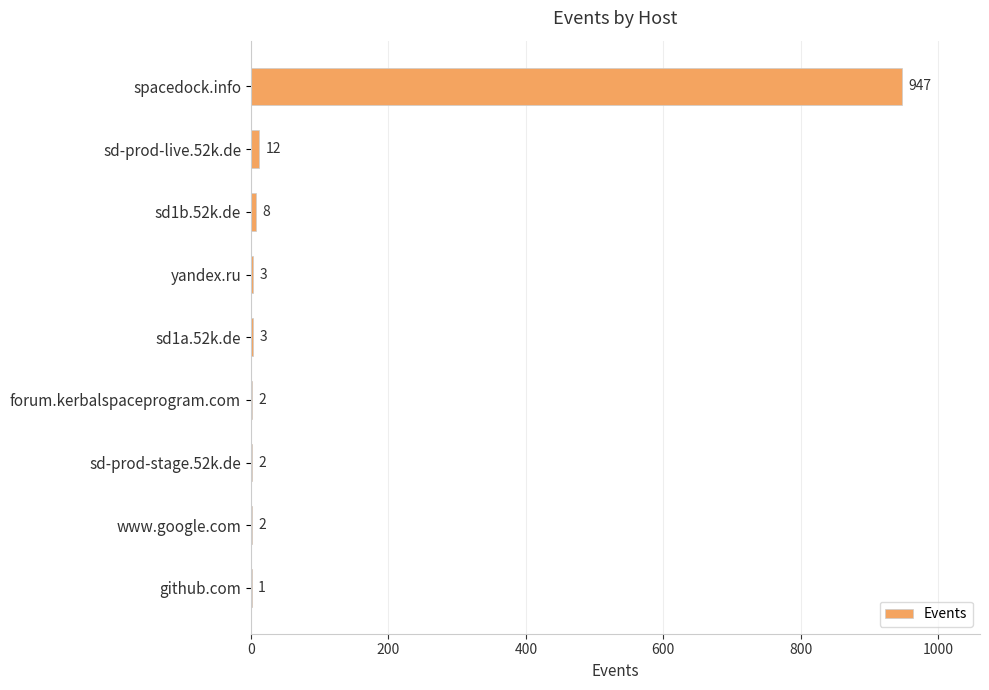

Reading top to bottom, list all the values displayed in this chart.

spacedock.info=947	sd-prod-live.52k.de=12	sd1b.52k.de=8	yandex.ru=3	sd1a.52k.de=3	forum.kerbalspaceprogram.com=2	sd-prod-stage.52k.de=2	www.google.com=2	github.com=1